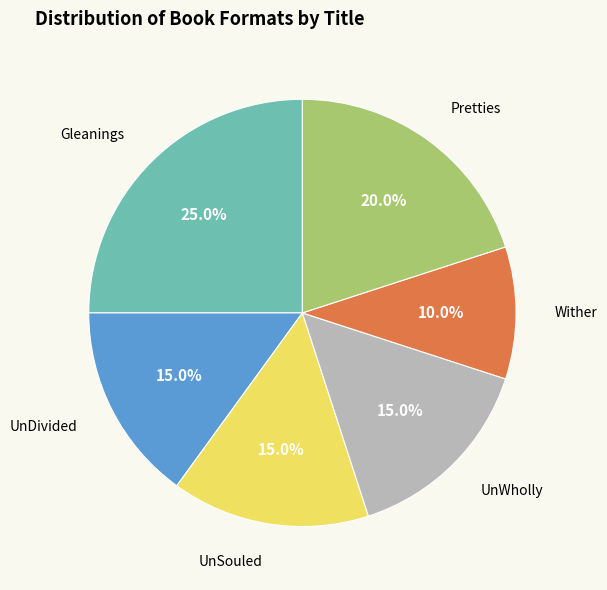

Is the sum of Pretties and UnSouled greater than half?

No